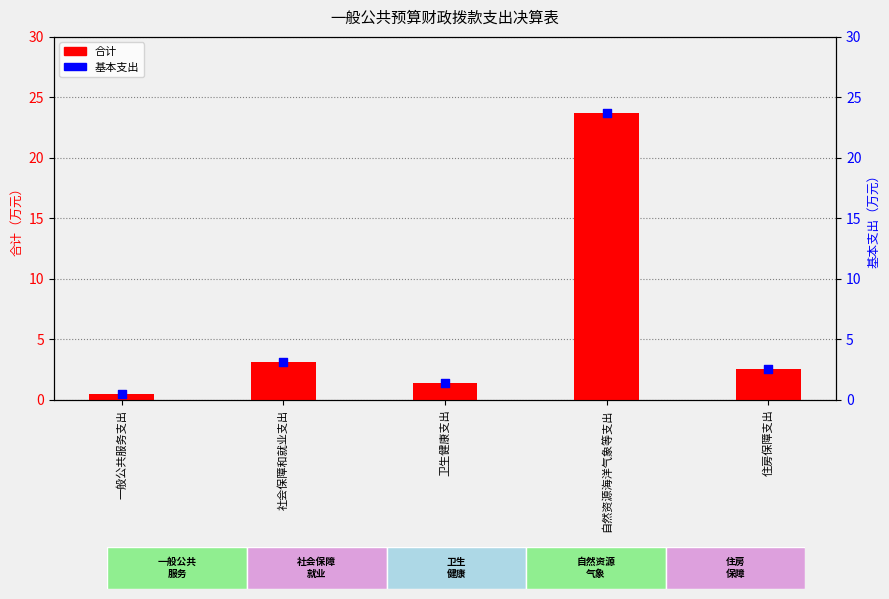

At how many categories does at least one series exceed 7?

1